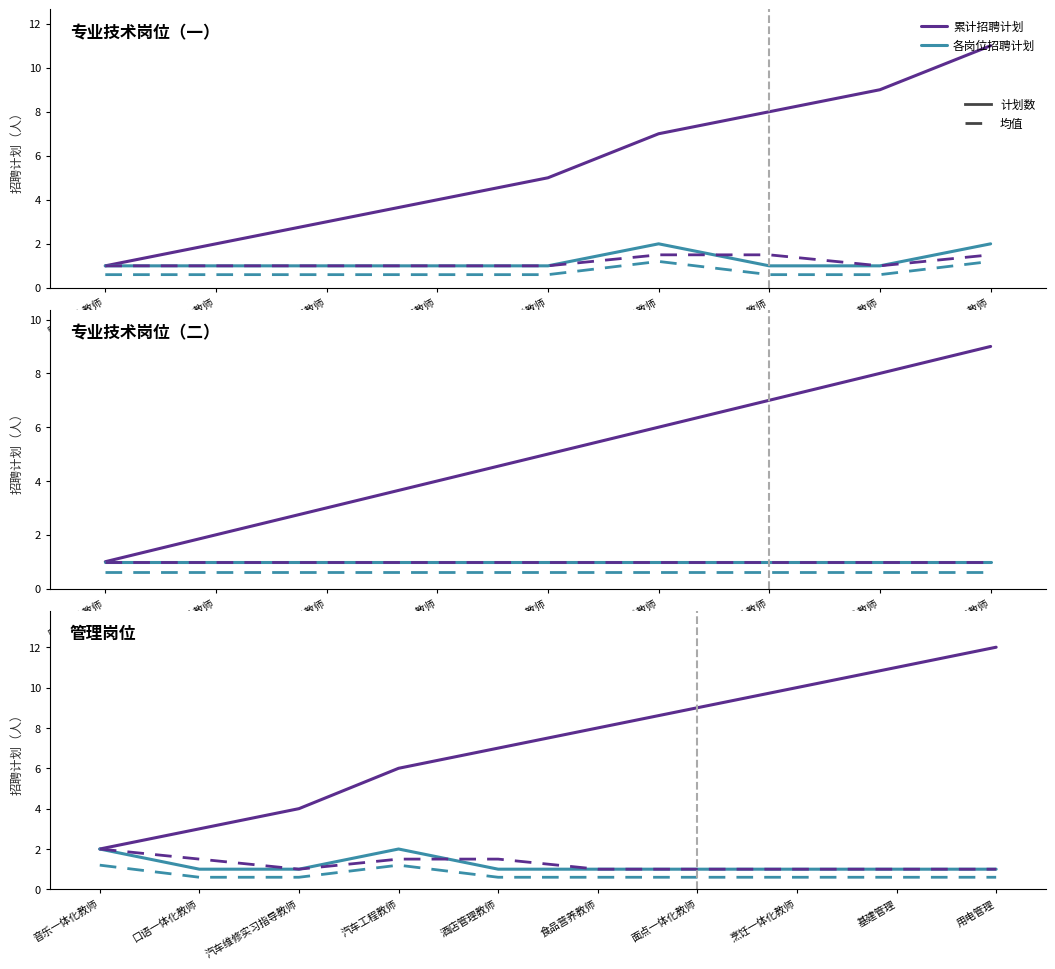

Between 食品营养教师 and 面点一体化教师, which series saw the biggest shift?

累计招聘计划